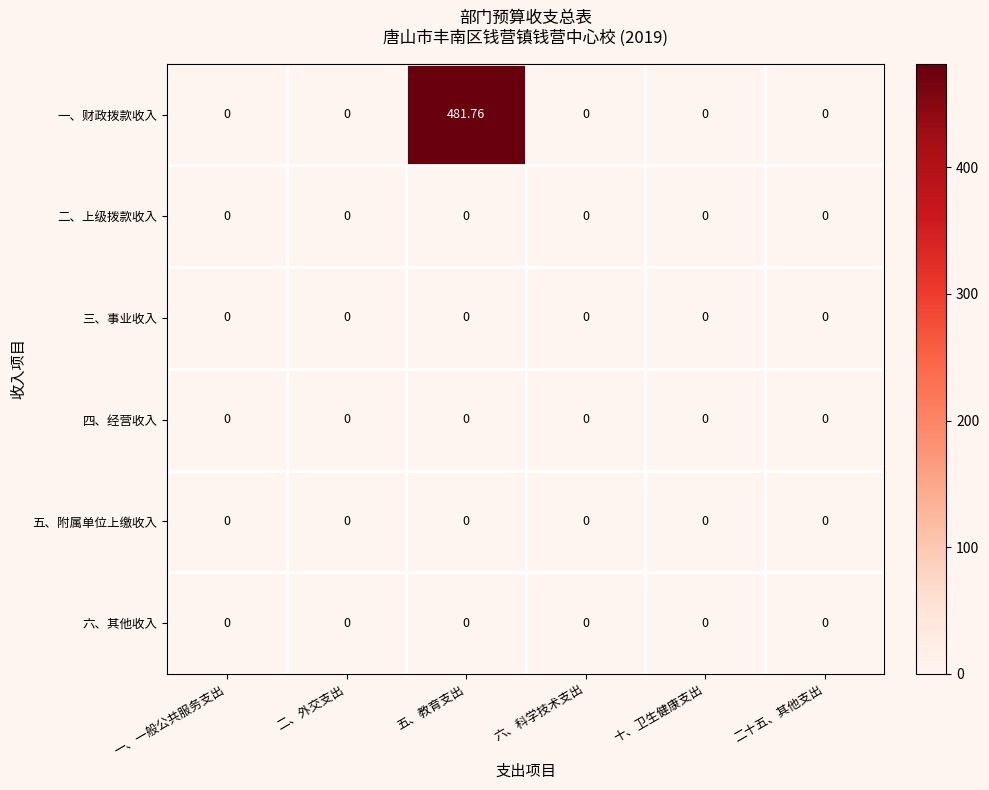

Which series changed the most between 五、教育支出 and 六、科学技术支出?

一、财政拨款收入